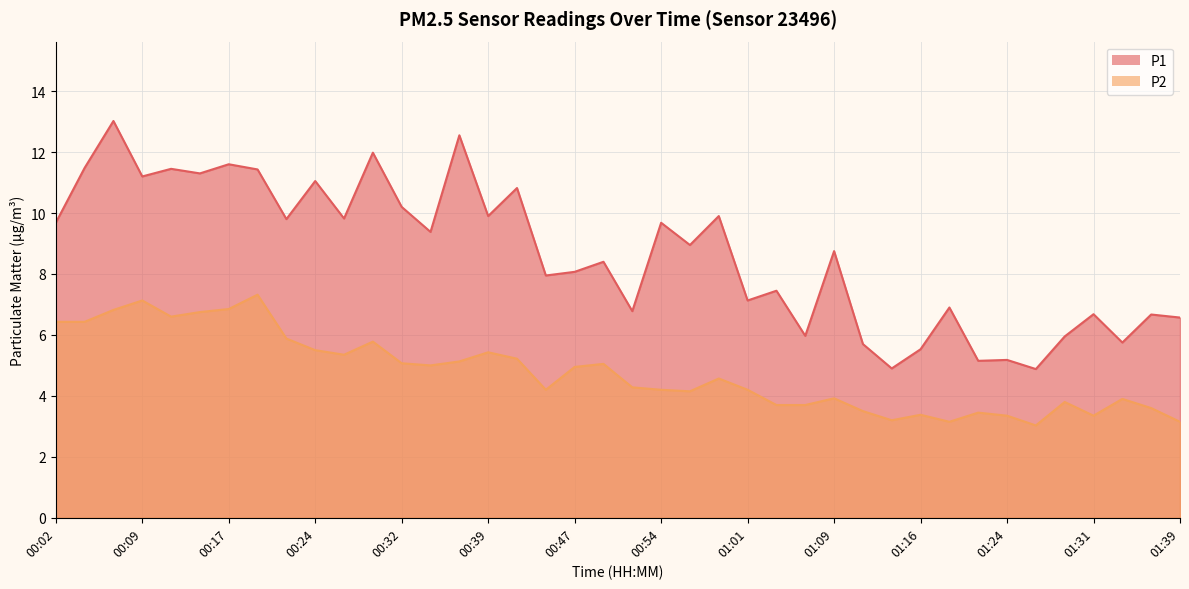

List the series in order of their overall mean, highest first.

P1, P2